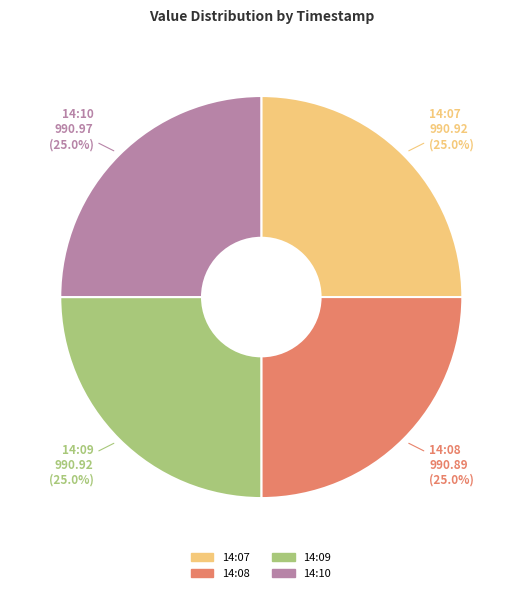

Is there any slice that represents more than half of the pie?

No